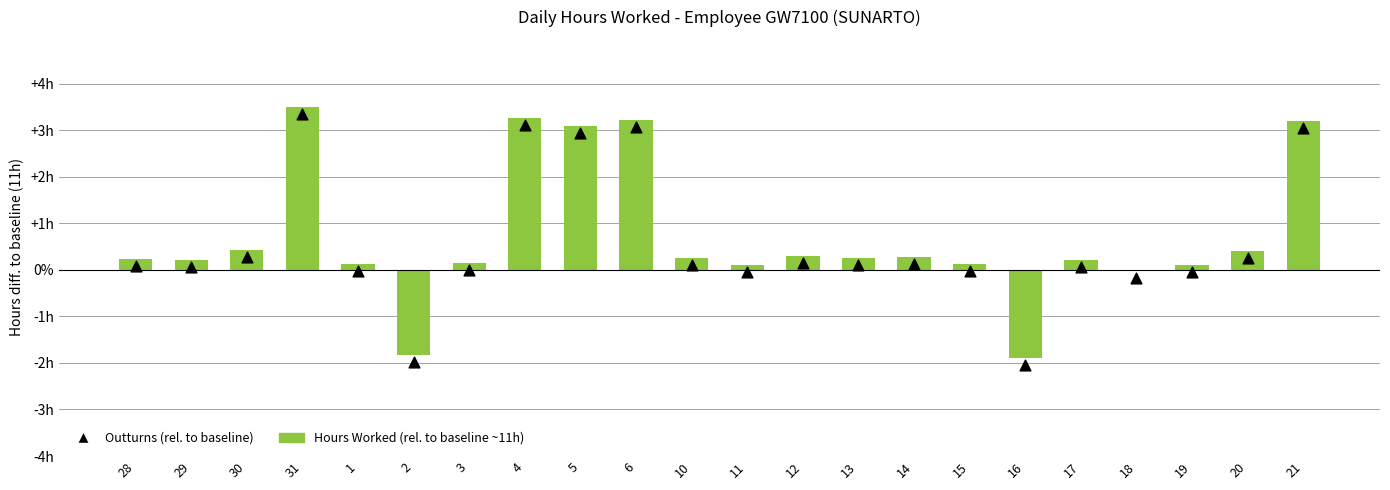

Is the value of Outturns (rel. to baseline) at 4 greater than the value of Hours Worked (rel. to baseline) at 2?

Yes